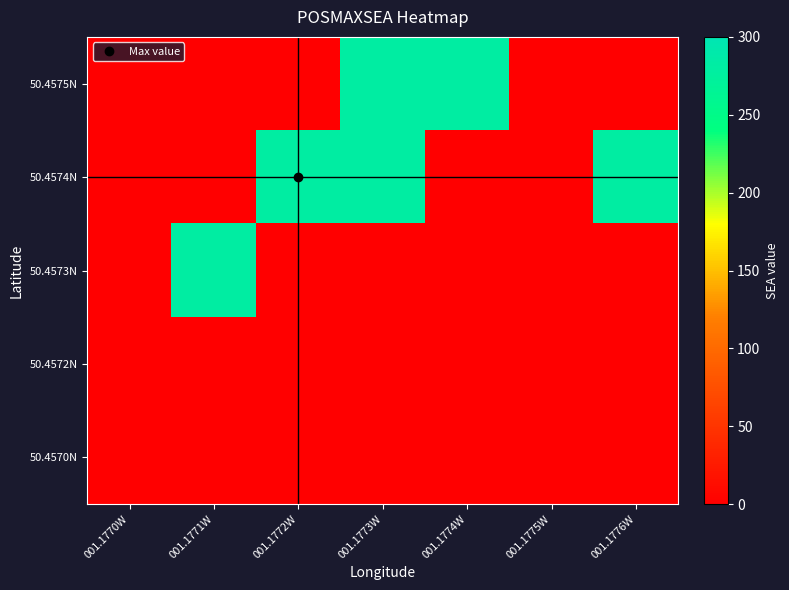

At how many categories does at least one series exceed 72?

5